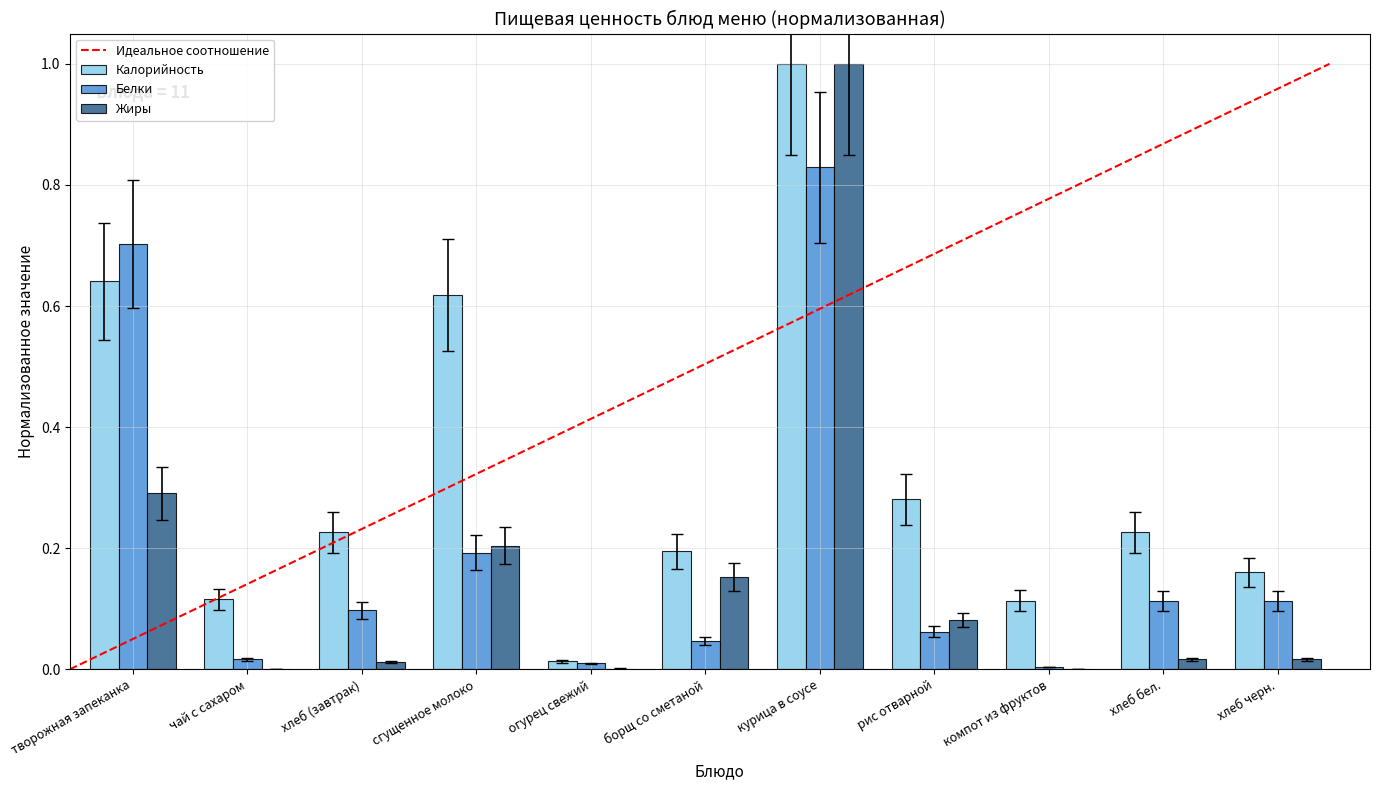

How many groups of bars are there?

11